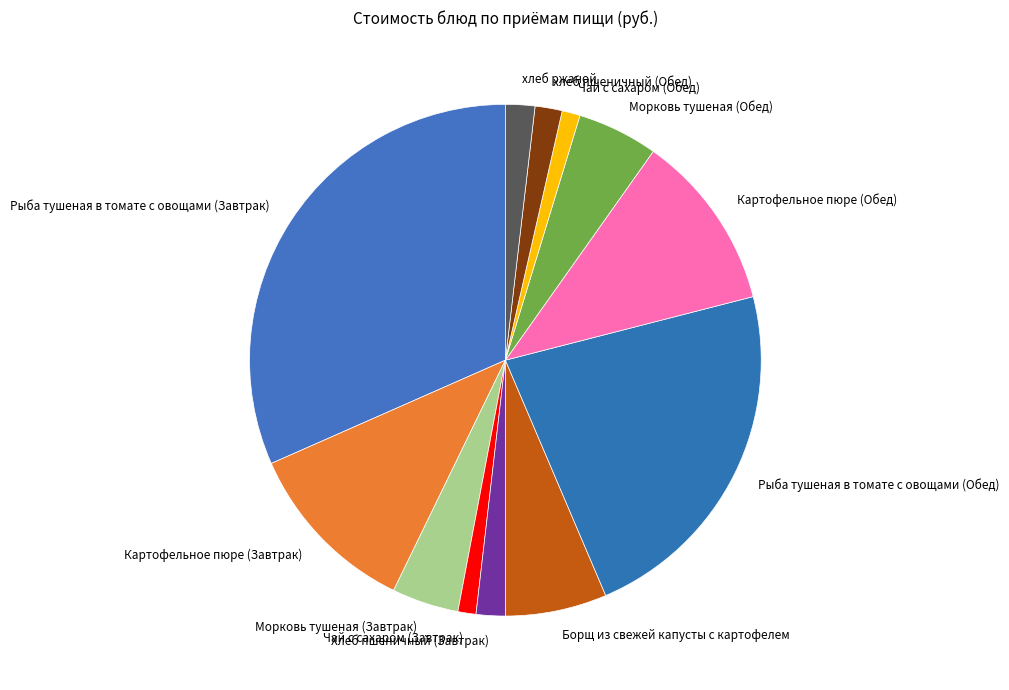

How many slices are in this pie chart?

12